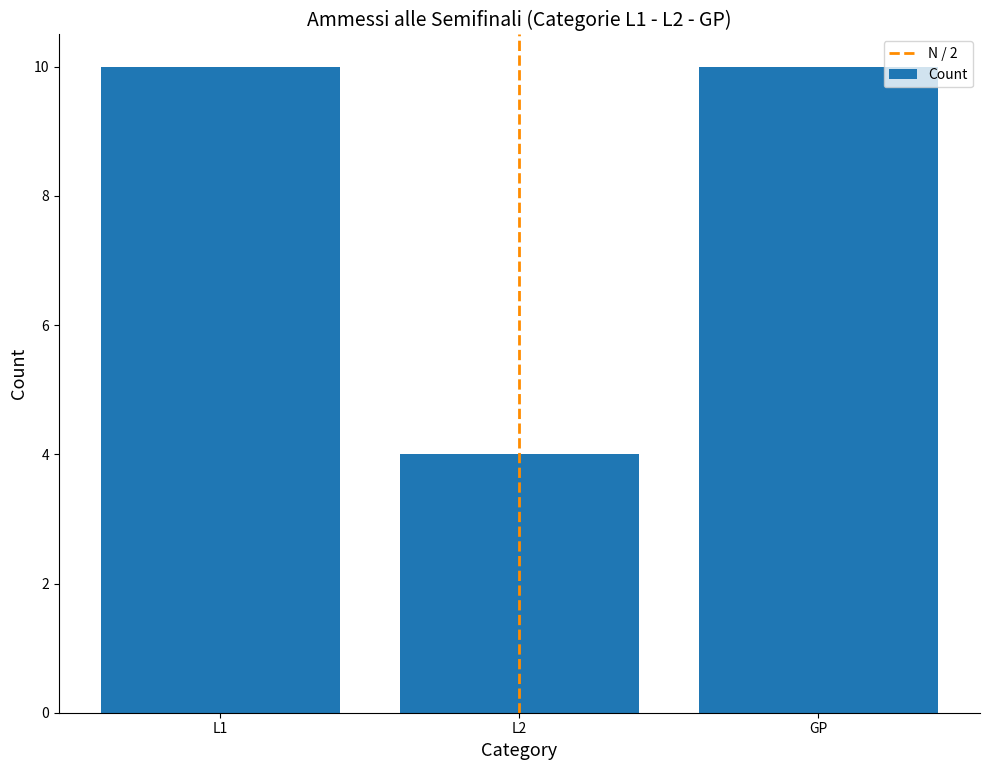

Reading left to right, extract all data points from this chart.

L1=10	L2=4	GP=10